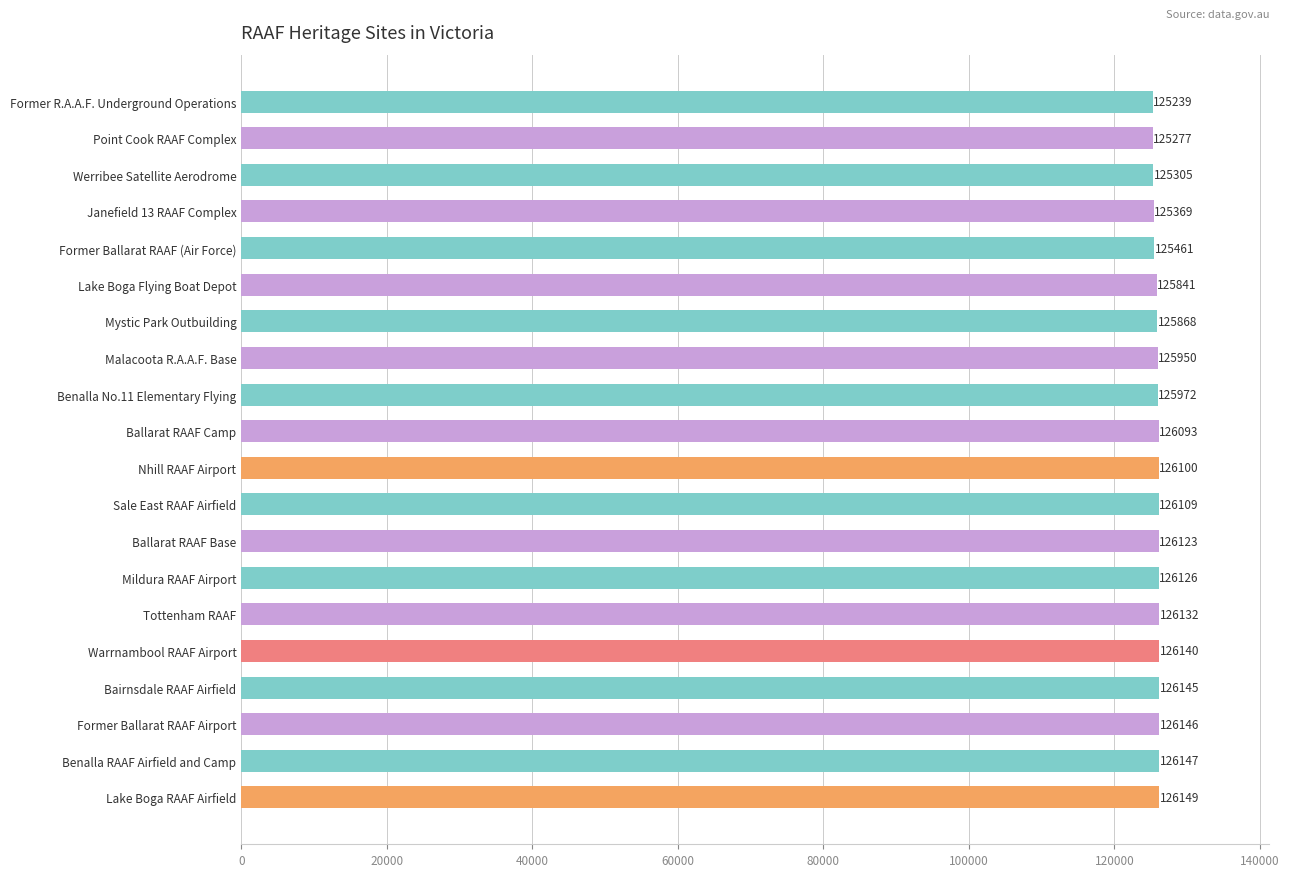

At which label is the value closest to 125694?

Lake Boga Flying Boat Depot